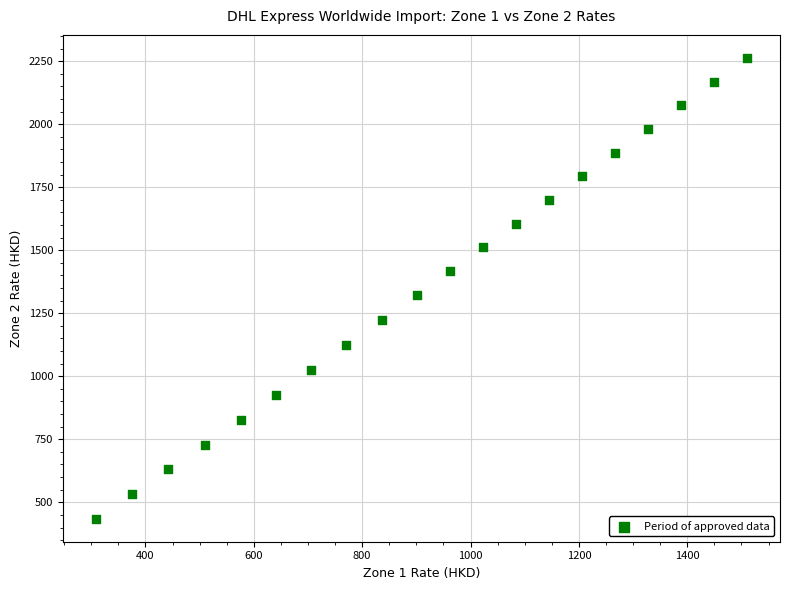

What Y value in the scatter plot is closest to 1349?

1323